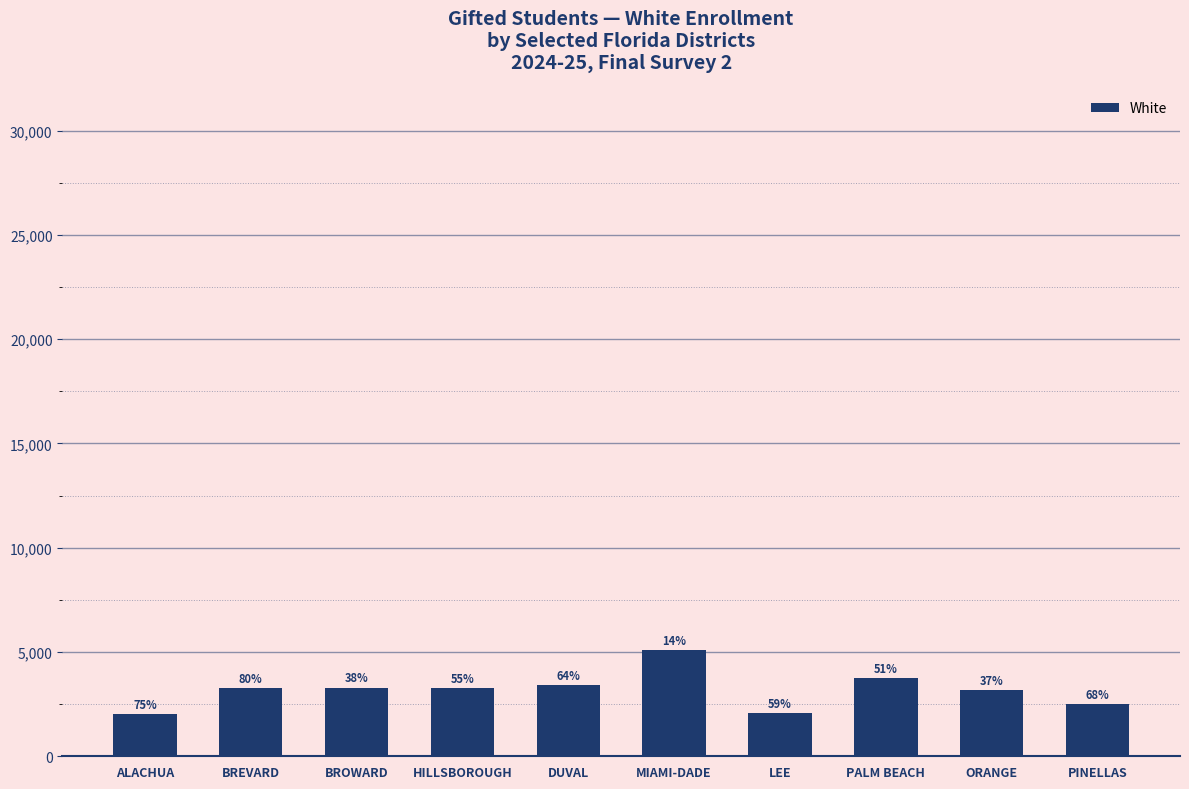

Does the chart contain any negative values?

No